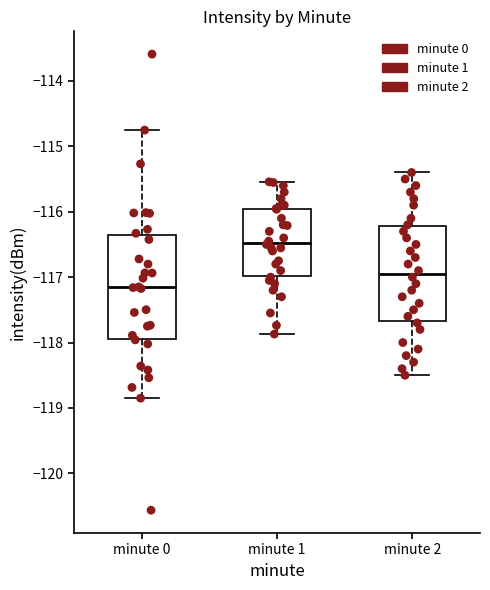

Which box's median line is the highest?

minute 1